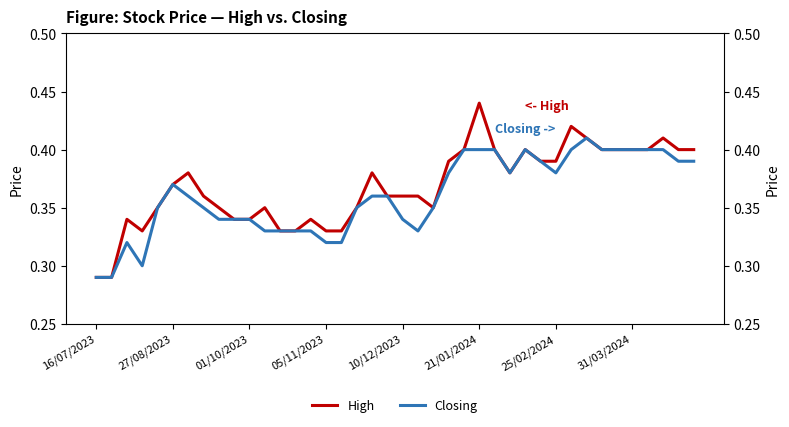

Is the value of Closing at 33 greater than the value of High at 8?

Yes